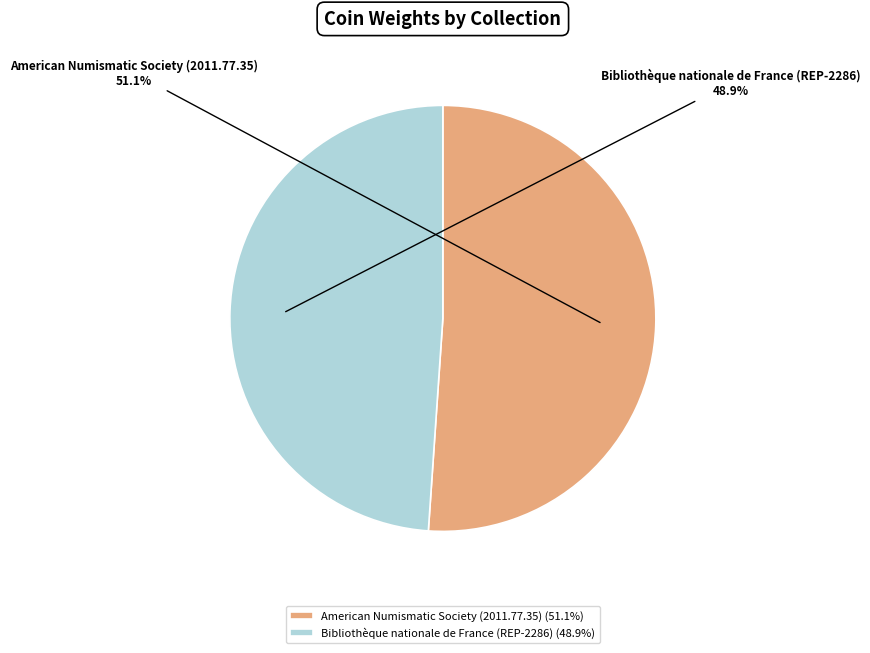

Which slice represents more than half of the pie?

American Numismatic Society (2011.77.35)